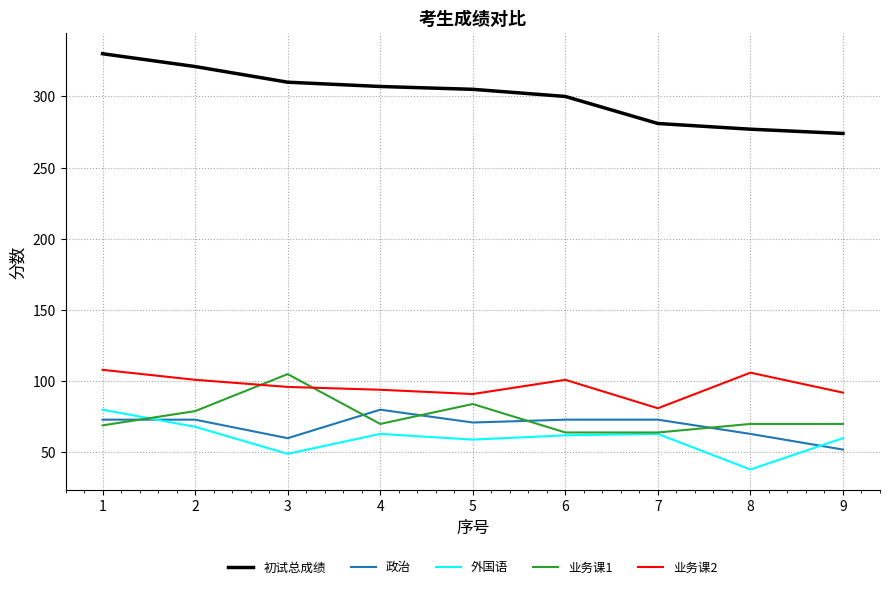

Which category has the lowest value in the 业务课2 series?

7